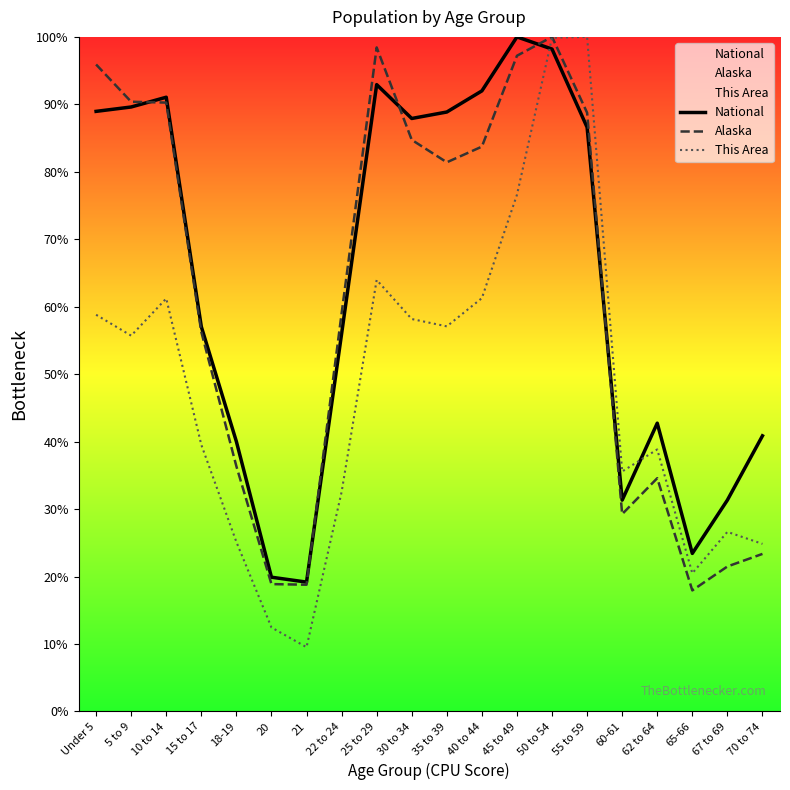

What is the minimum value shown in the chart?

9.5